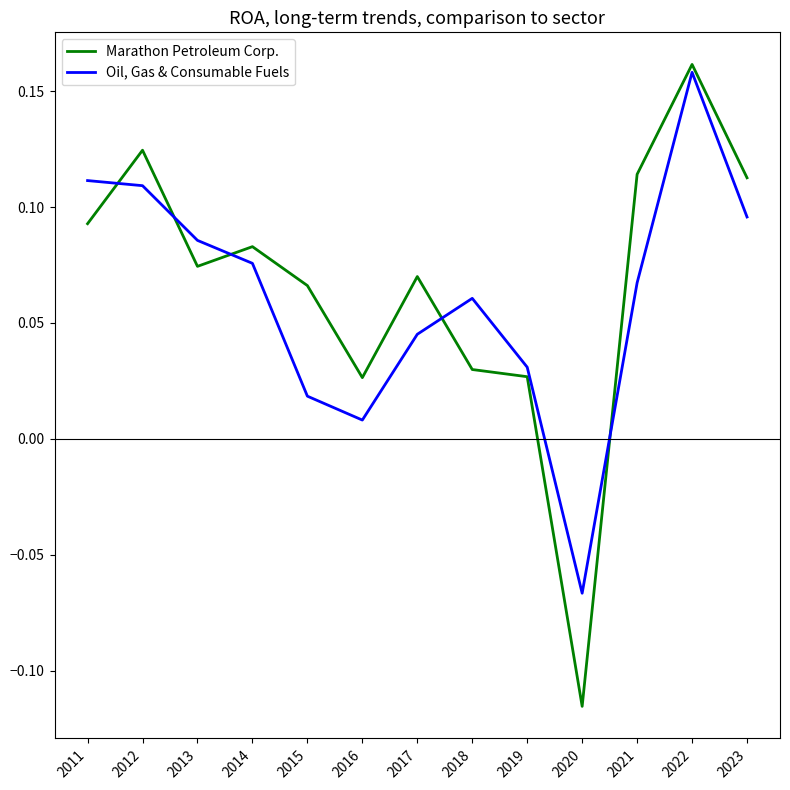

The value of Oil, Gas & Consumable Fuels at 2014 is 0.0. True or false?

False